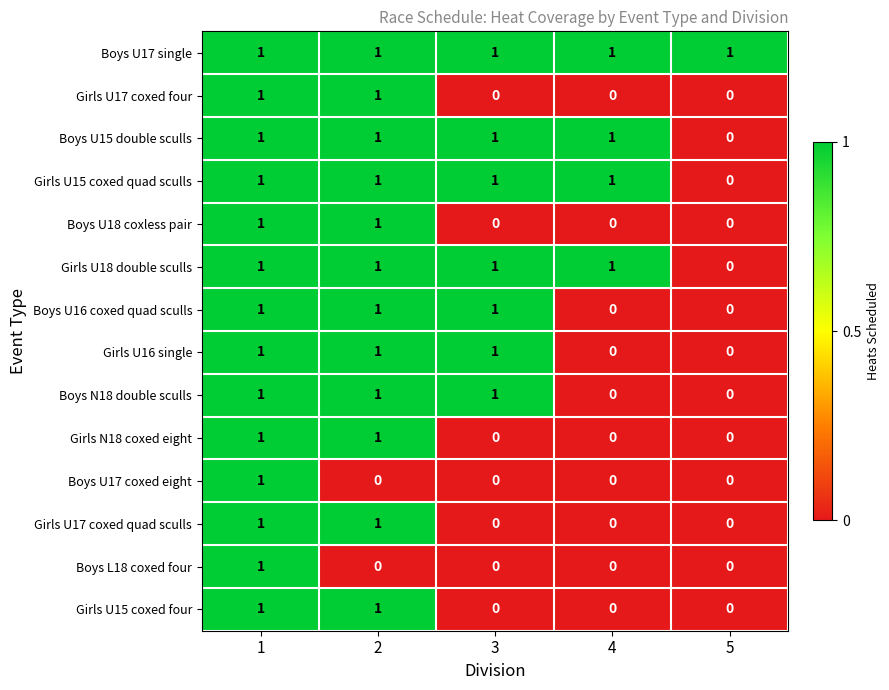

Which series has the largest total across all categories?

Boys U17 single